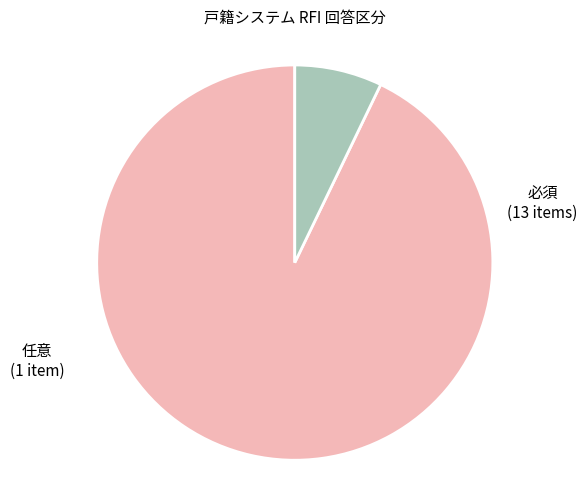

Which has a higher value, 任意 or 必須?

必須